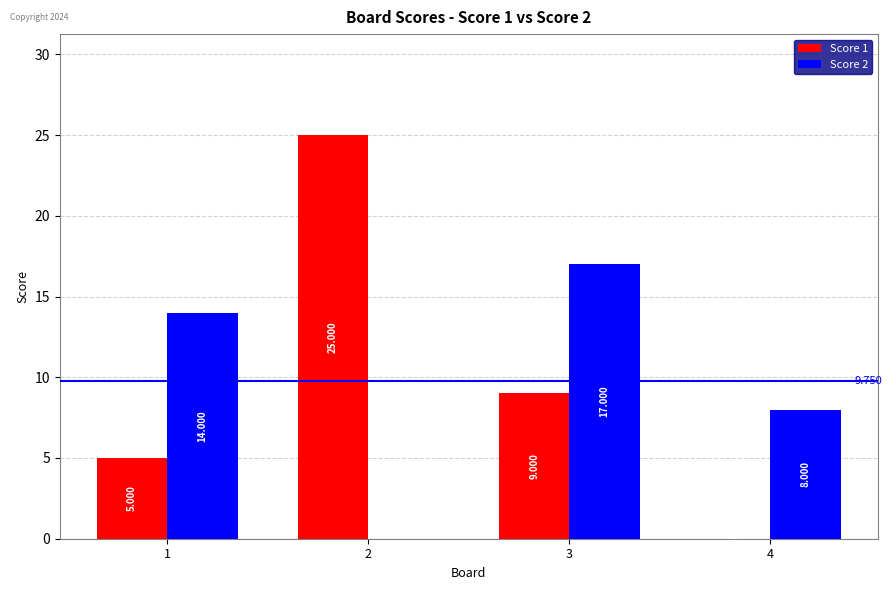

How many data points does each series have?

4